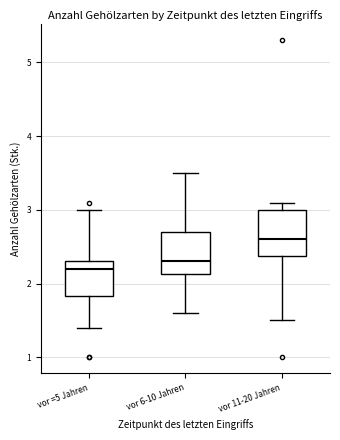

Where does the upper whisker of the box for vor 6-10 Jahren end on the y-axis? The values are not printed on the chart, so give them approximately, as read against the axis.

3.5